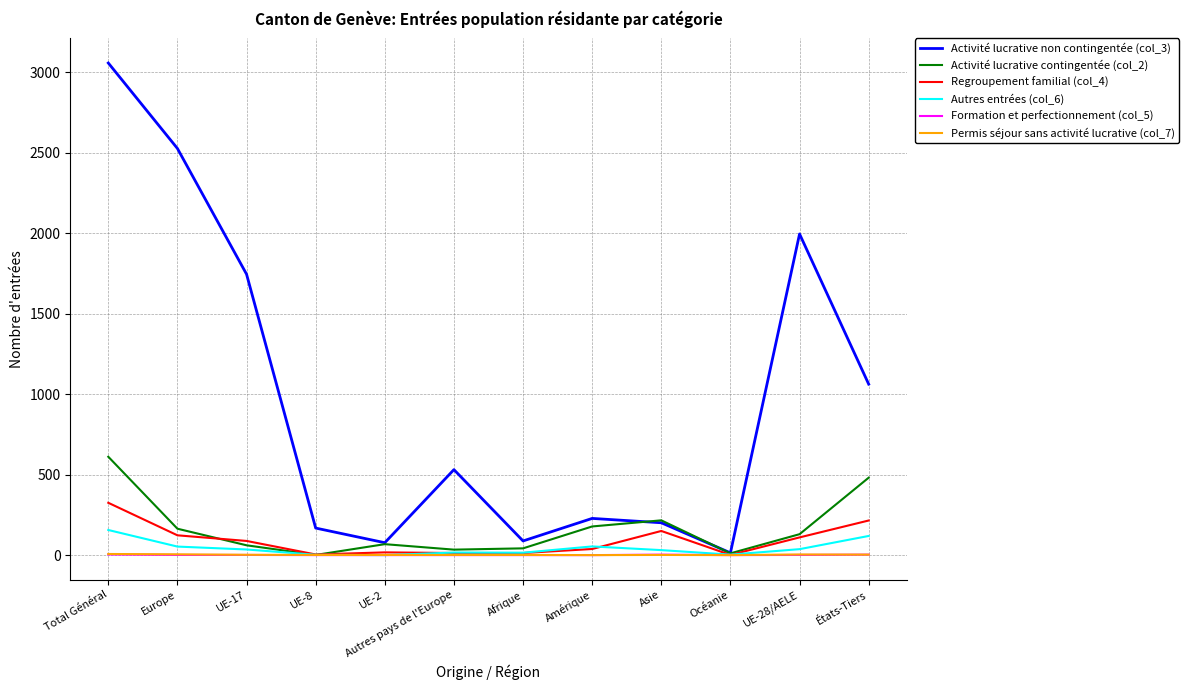

Is it true that Activité lucrative non contingentée (col_3) equals 531 at Autres pays de l'Europe?

True